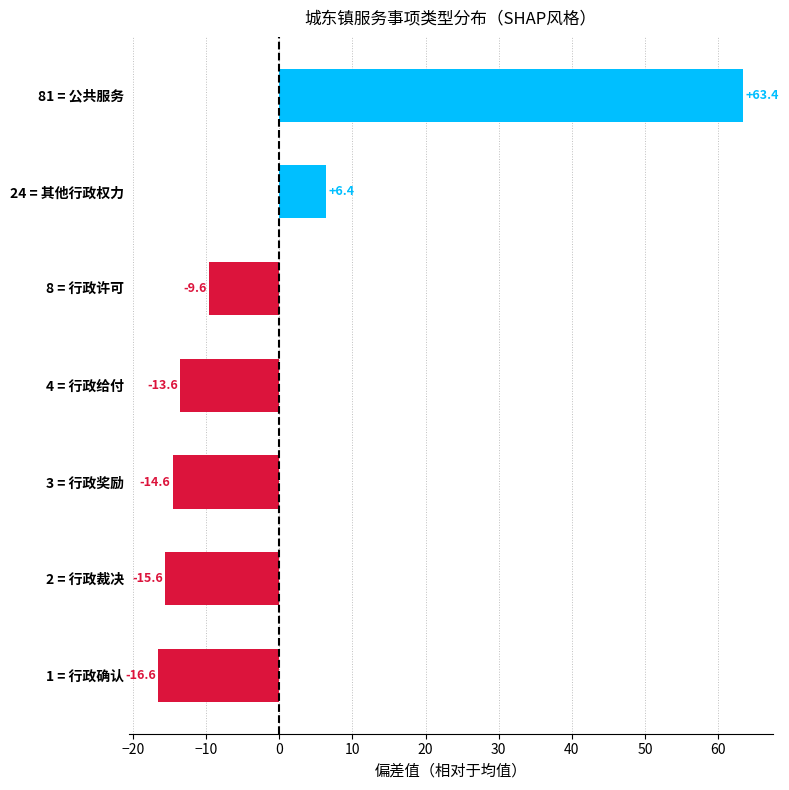

How many bars are there in total?

7